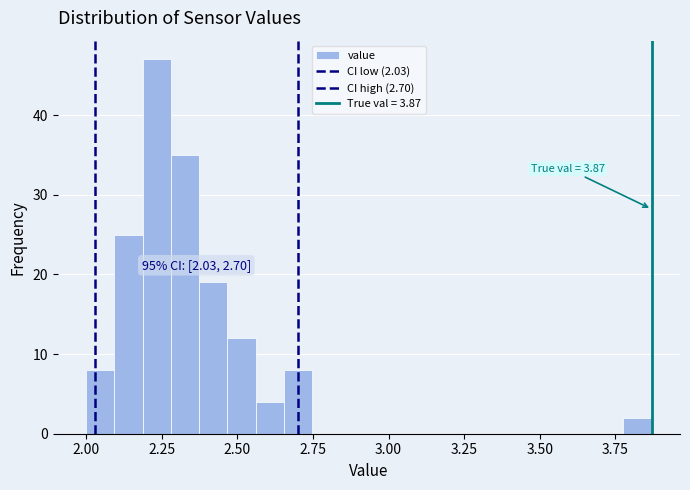

Around what value on the x-axis is the tallest bar? Give the approximate position of its centre, as read against the axis.

2.25